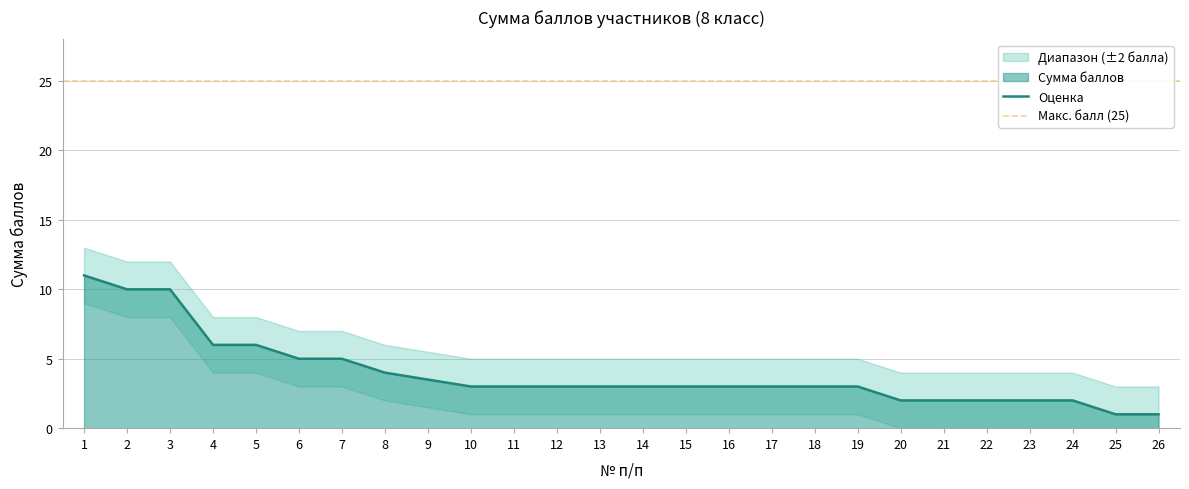

How many Сумма баллов values are between 2 and 5?

19